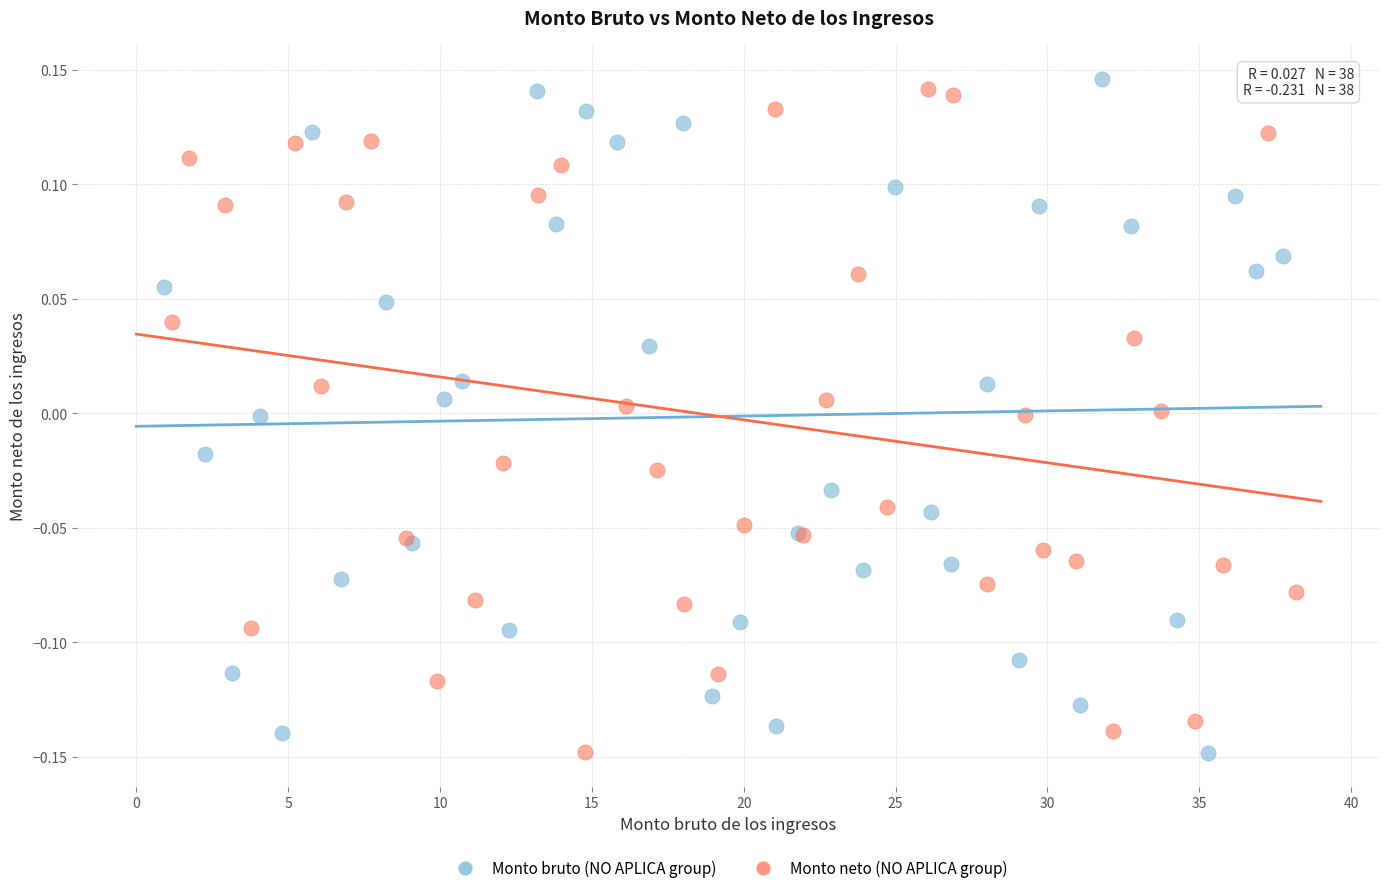

What are all the series names shown in the legend?

Monto bruto (NO APLICA group), Monto neto (NO APLICA group)